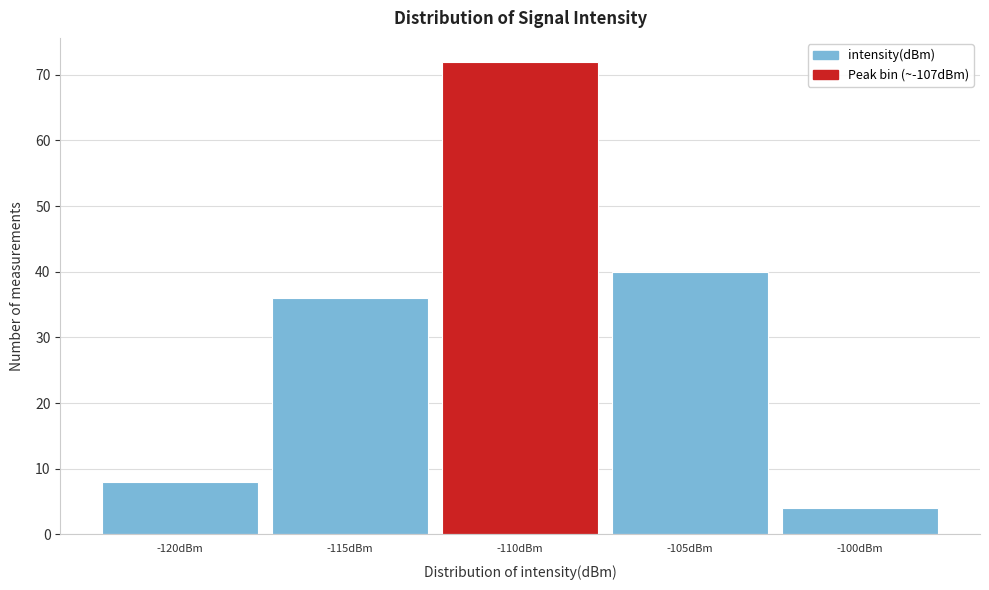

Reading left to right, list all the values displayed in this chart.

-120dBm=8	-115dBm=36	-110dBm=72	-105dBm=40	-100dBm=4